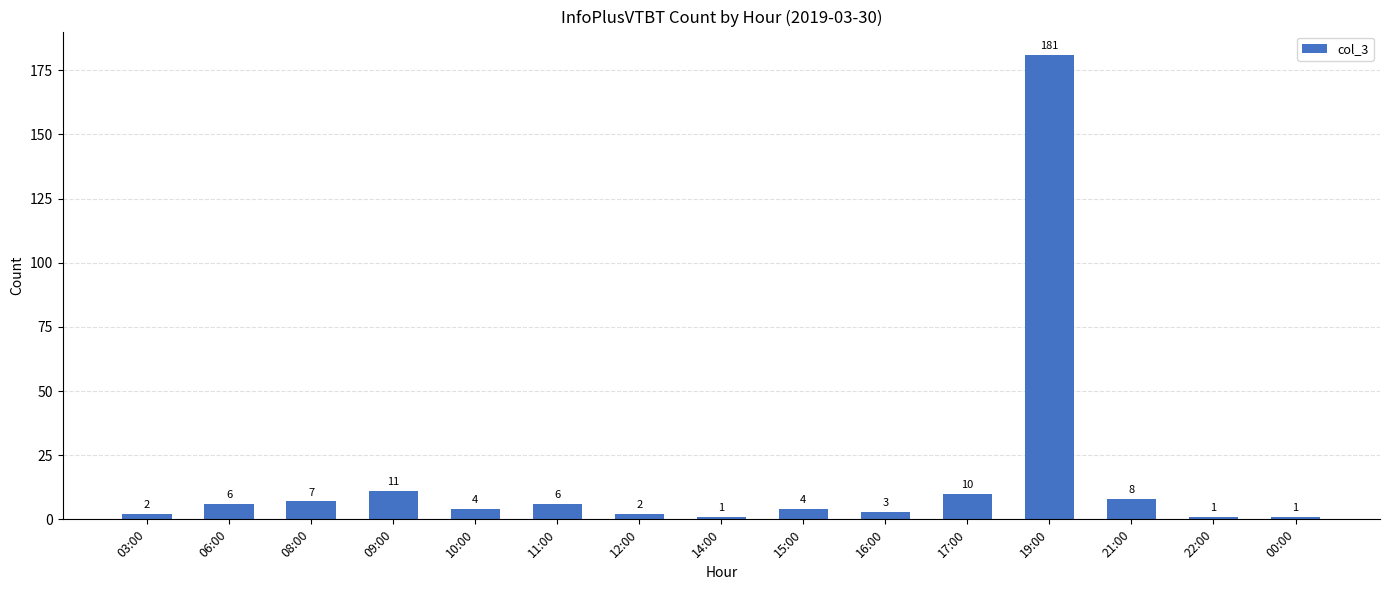

What is the ratio of the value at 09:00 to the value at 21:00?

1.4